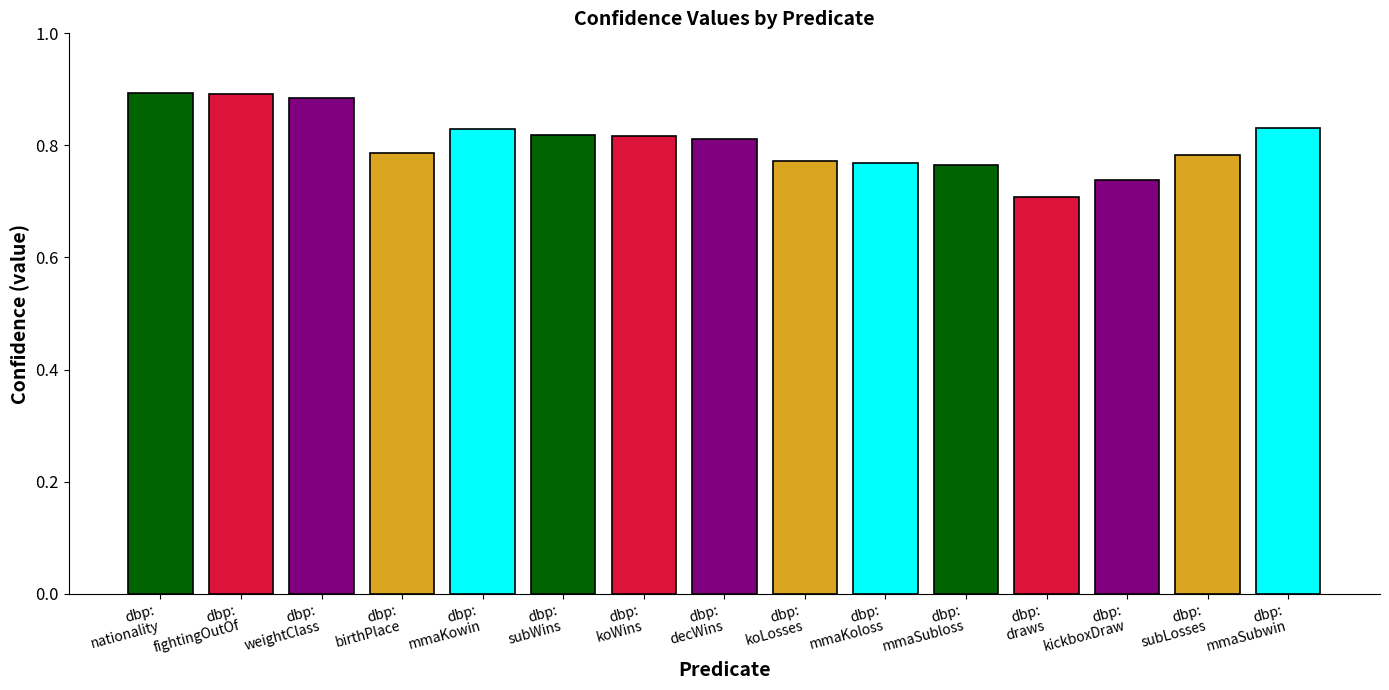

What is the label of the 9th bar from the left?

dbp:
koLosses